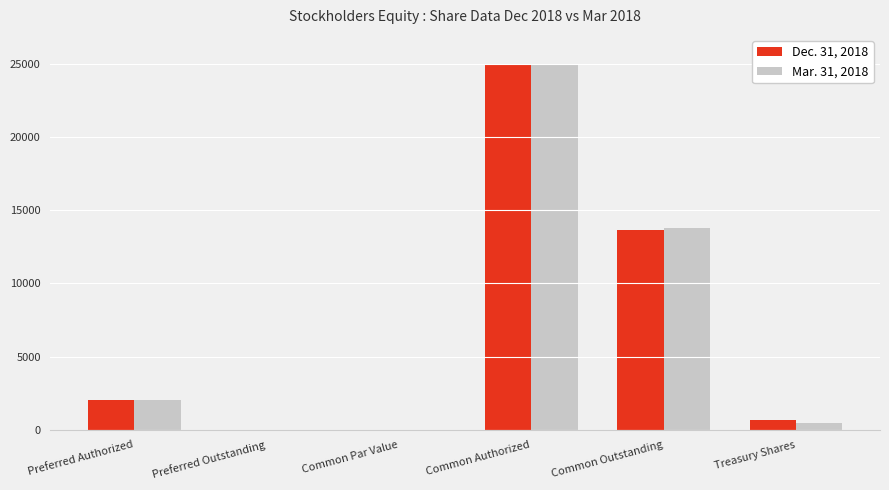

At which label does Dec. 31, 2018 reach its peak?

Common Authorized